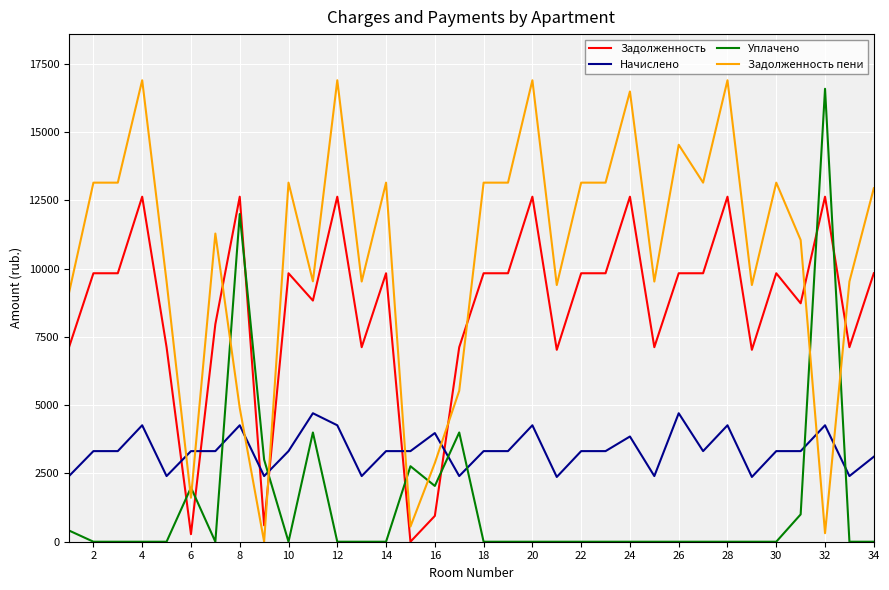

List the series in order of their peak value, lowest first.

Начислено, Задолженность, Уплачено, Задолженность пени